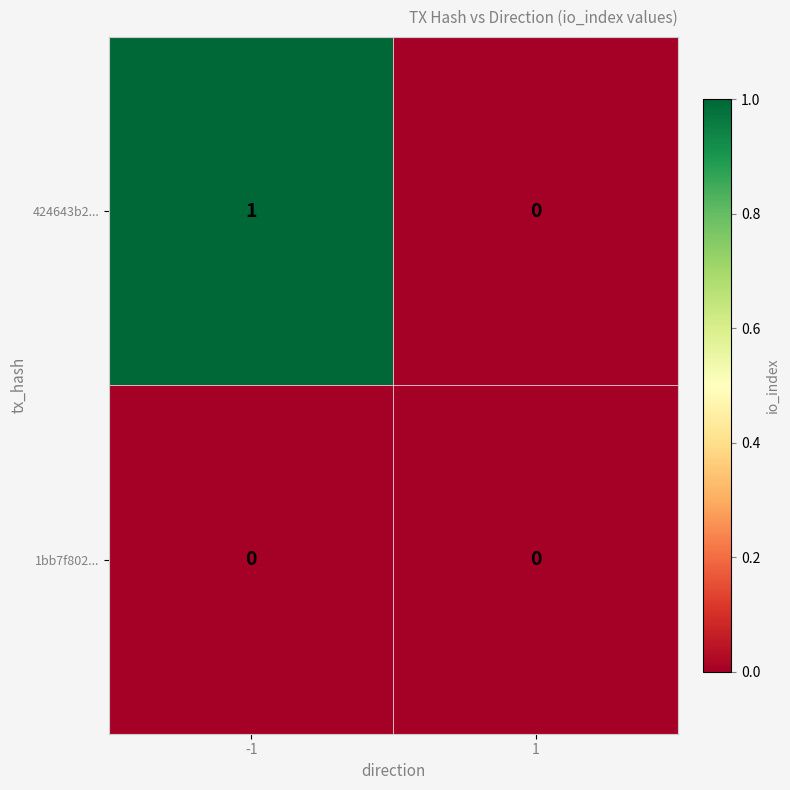

Rank the series at -1 from highest to lowest value.

424643b2..., 1bb7f802...